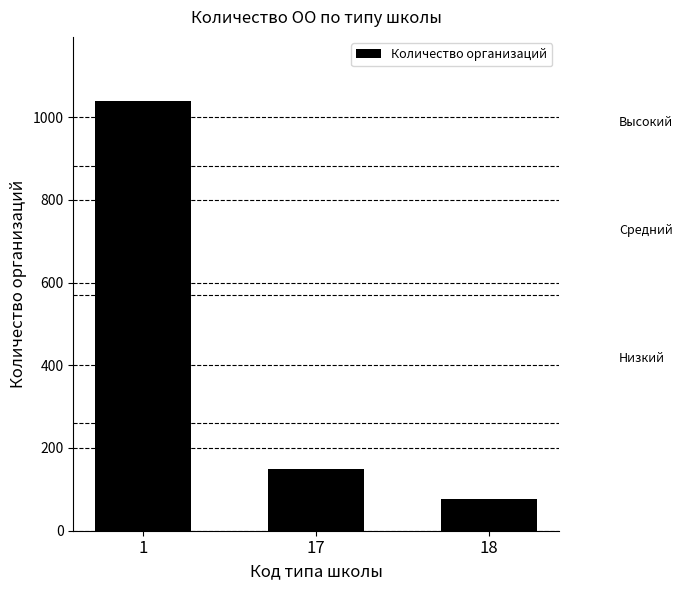

What is the ratio of the value at 18 to the value at 1?

0.1